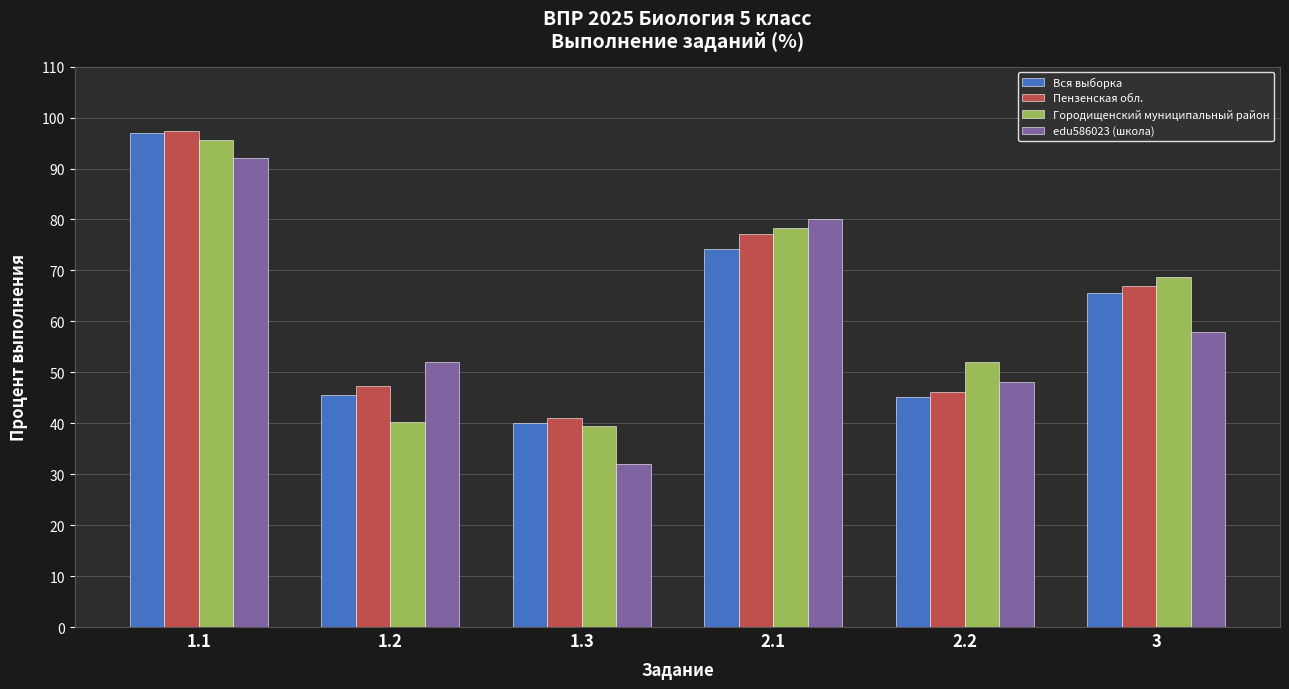

What is the total value across all series at 3?

259.2